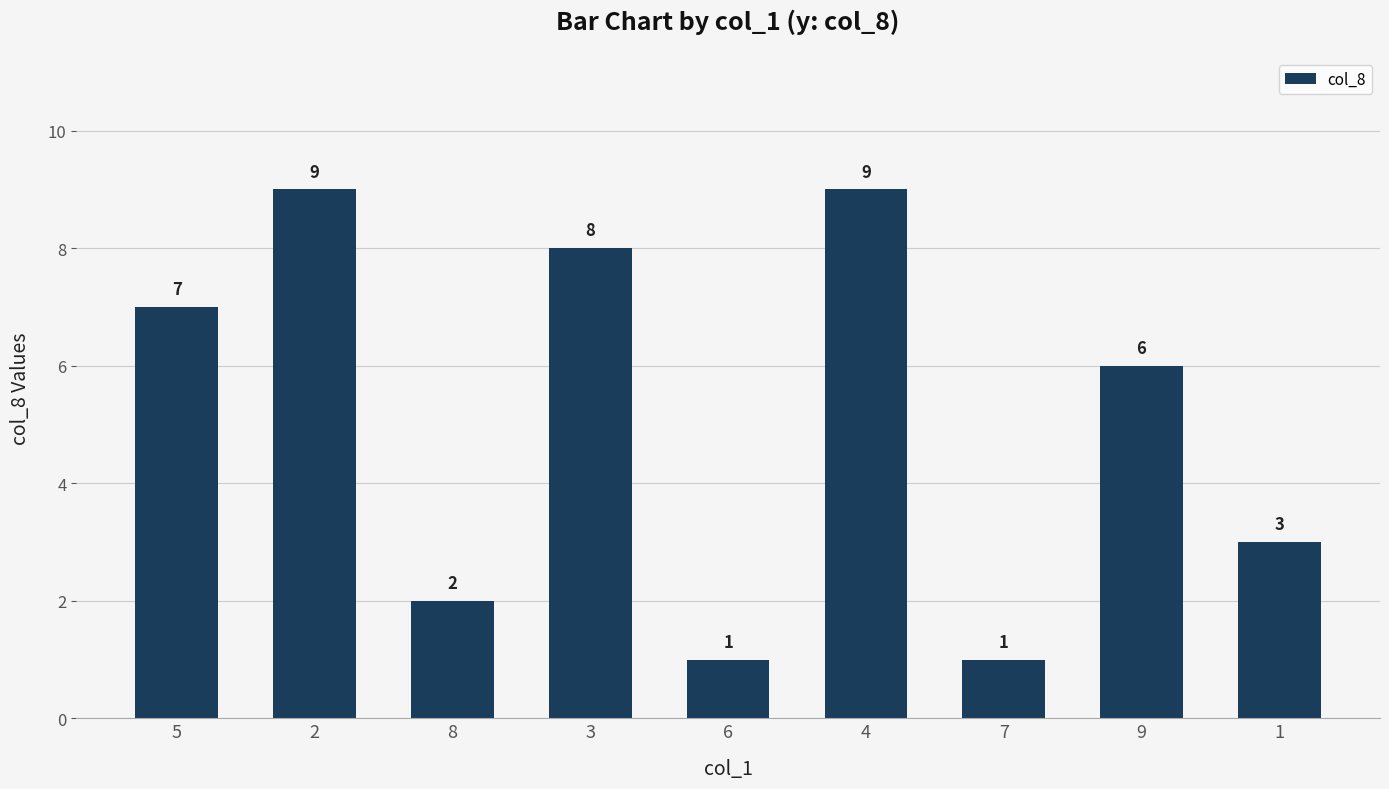

What is the difference between the maximum and second lowest values?

8